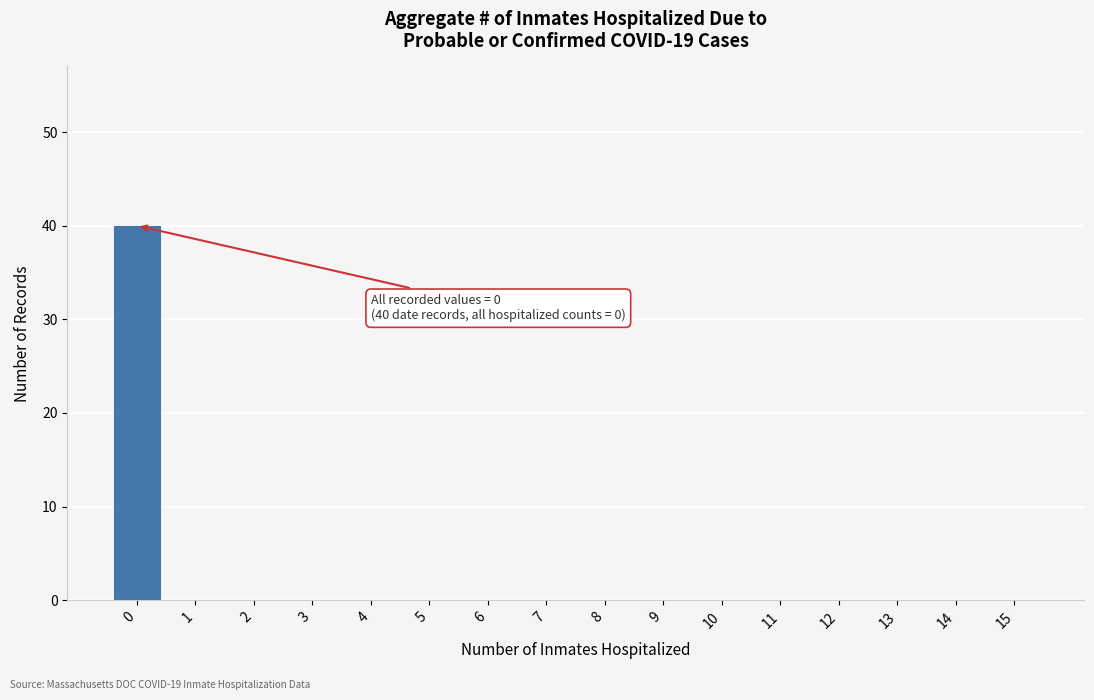

Reading left to right, what are all the values shown in this chart?

0=40	1=0	2=0	3=0	4=0	5=0	6=0	7=0	8=0	9=0	10=0	11=0	12=0	13=0	14=0	15=0